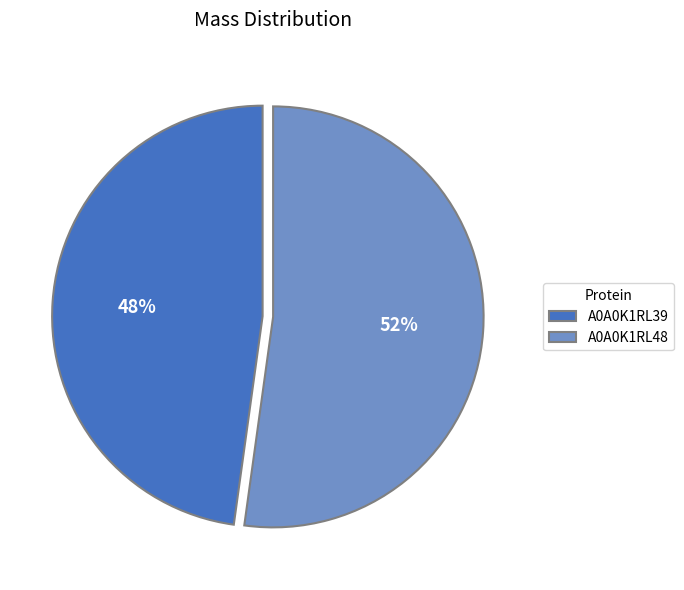

Which slice is the smallest?

A0A0K1RL39